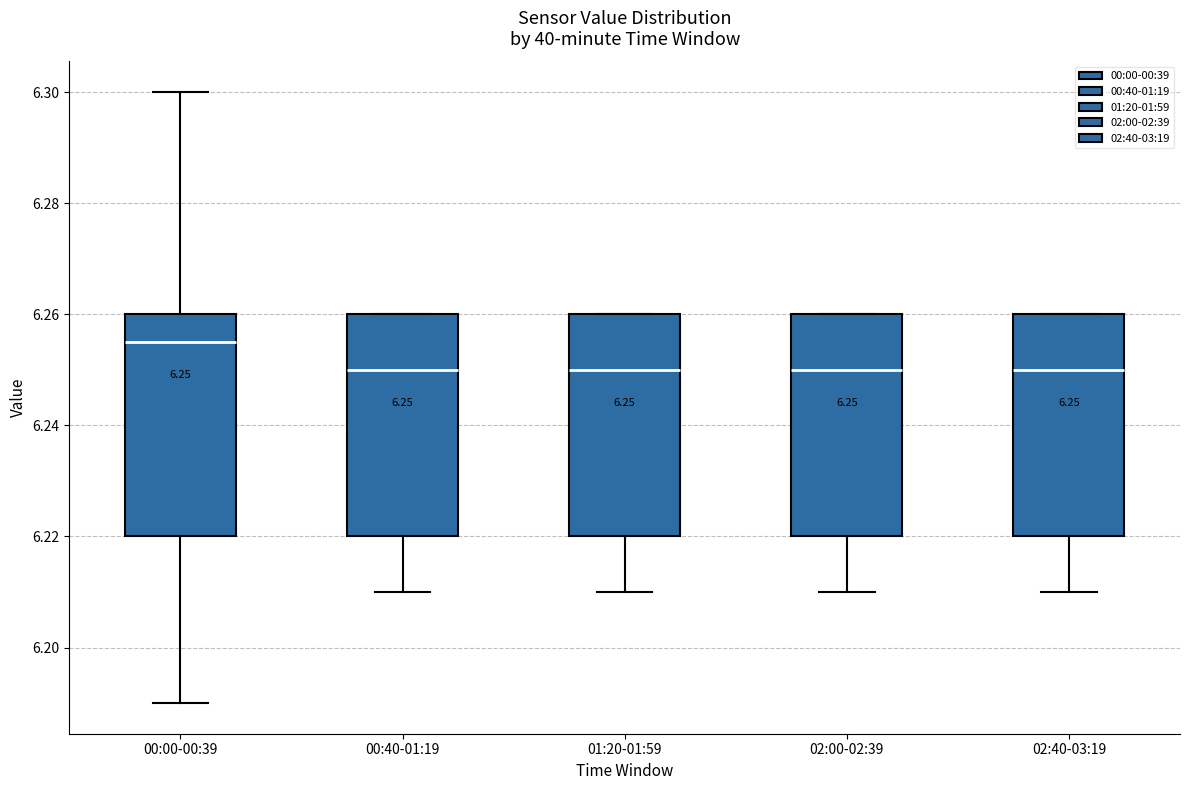

Which box has the highest median line?

00:00-00:39